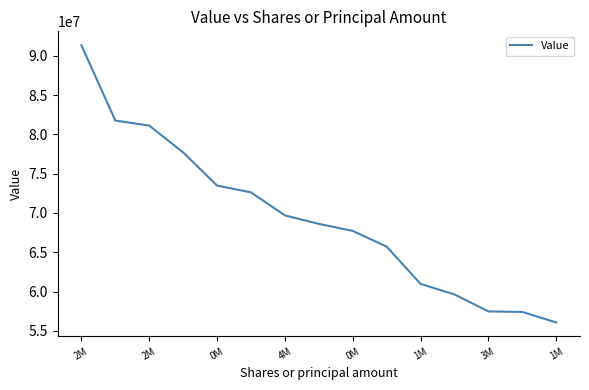

What is the greatest value displayed?

91350000